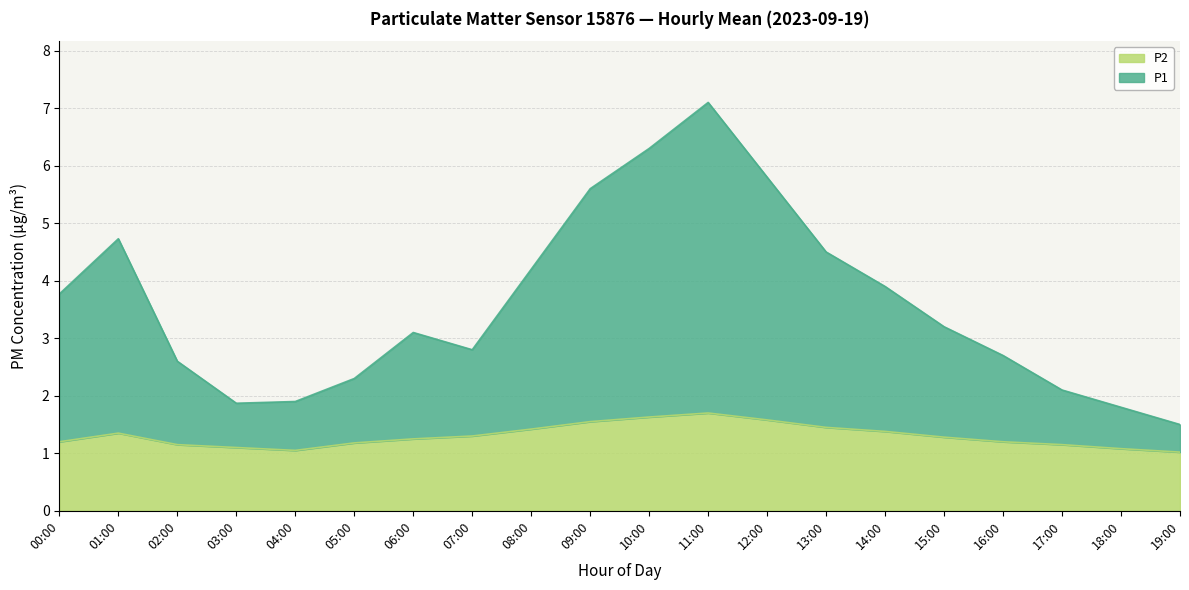

What position from the right is 04:00?

16